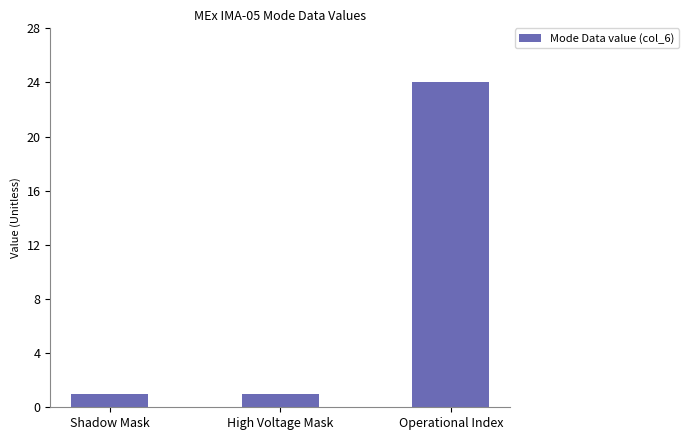

At which category does the chart reach its peak across all series?

Operational Index